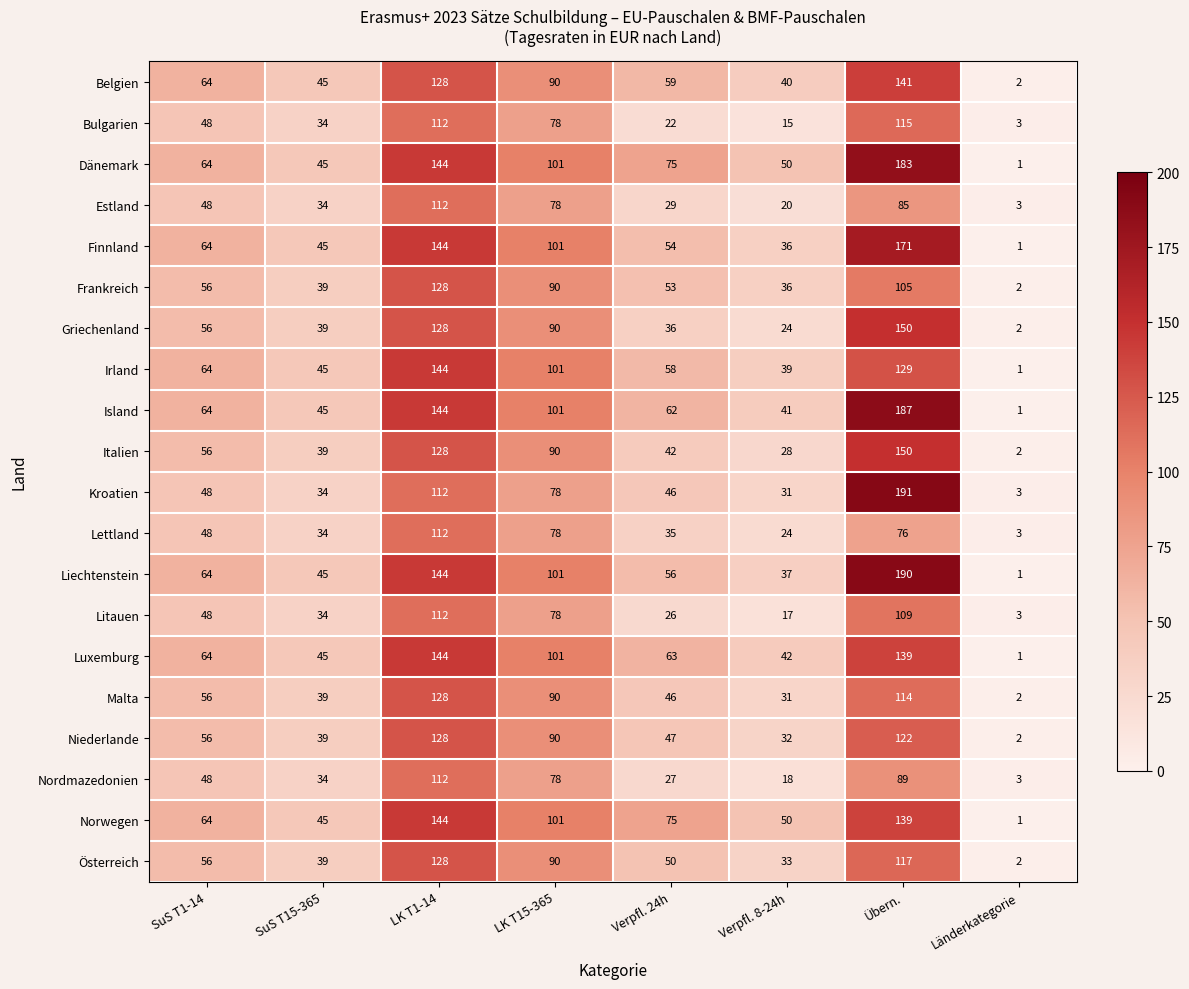

Which series has the widest spread of values?

Liechtenstein